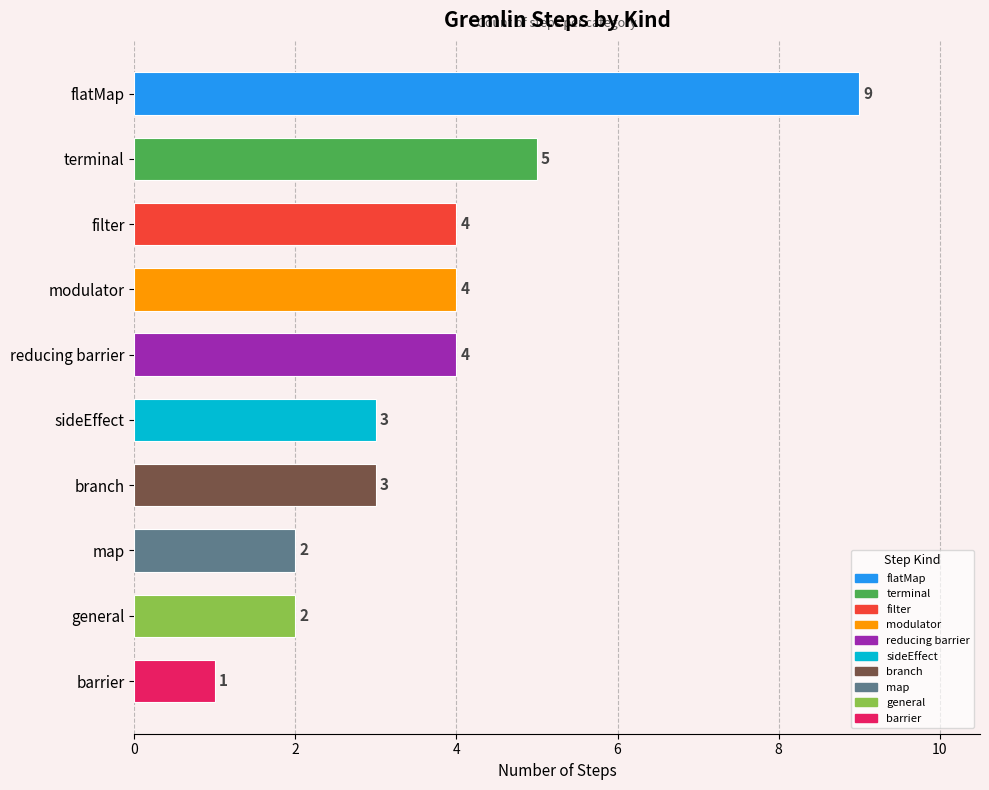

How many series are shown in this chart?

1